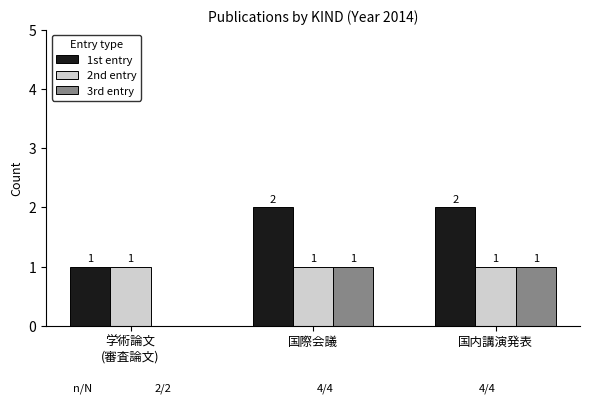

How many 3rd entry values are between 0 and 1?

3